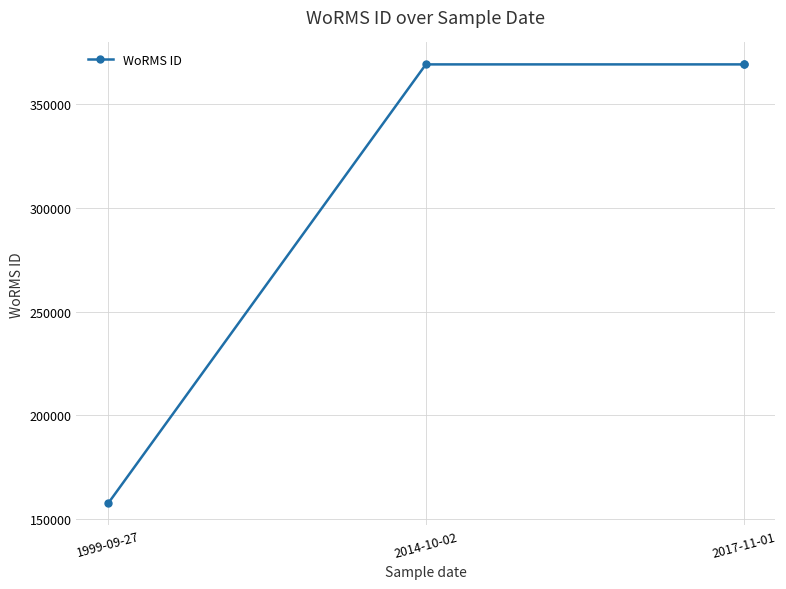

List the labels in order of value, smallest first.

1999-09-27, 2014-10-02, 2017-11-01, 2017-11-01